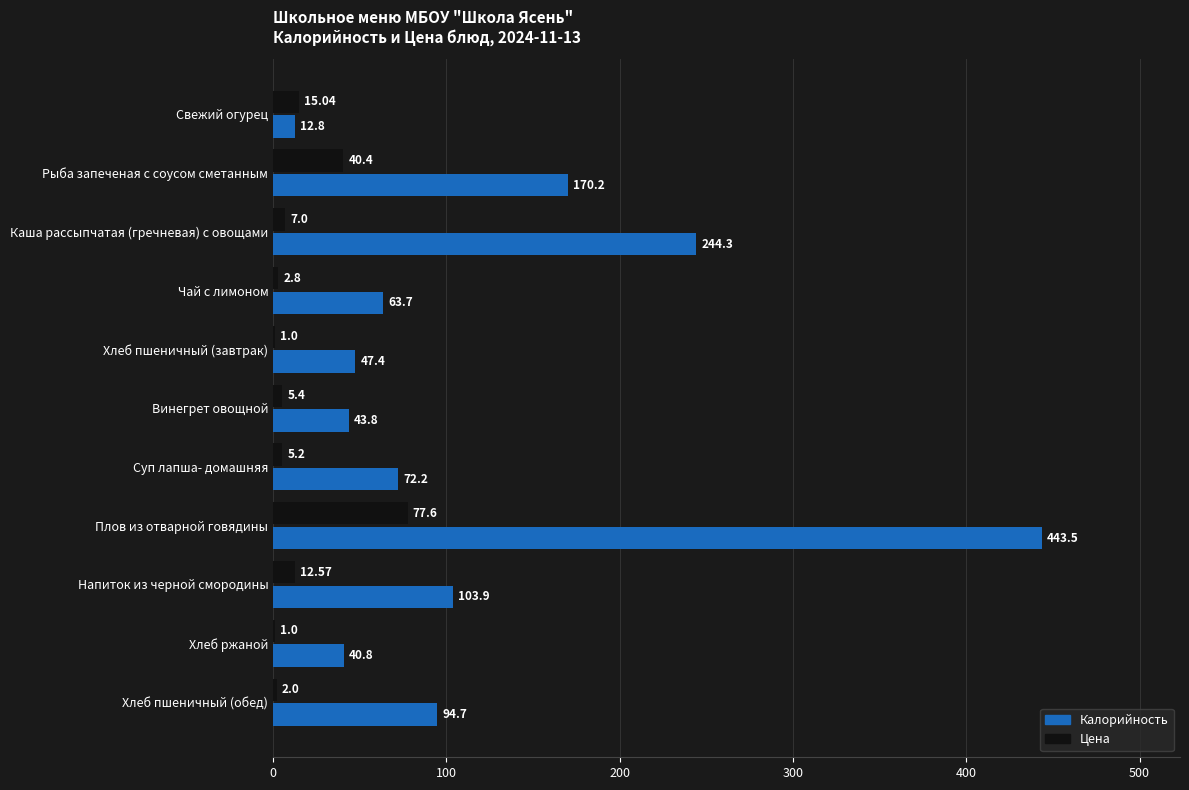

Which category has the highest value in the Цена series?

Плов из отварной говядины